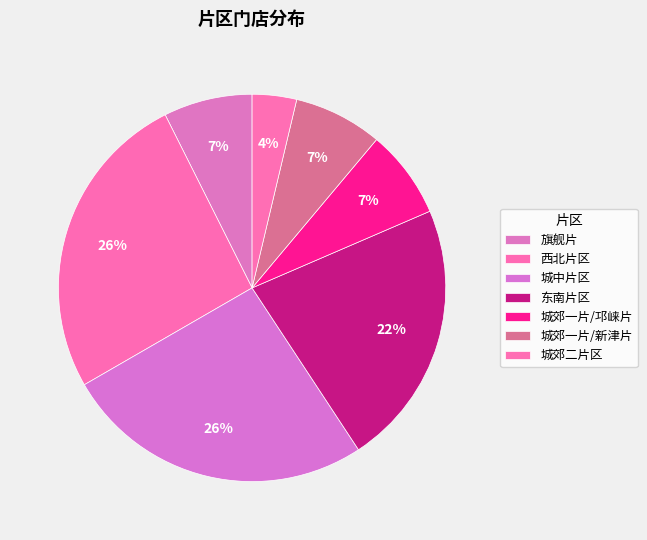

Does any single category account for the majority?

No